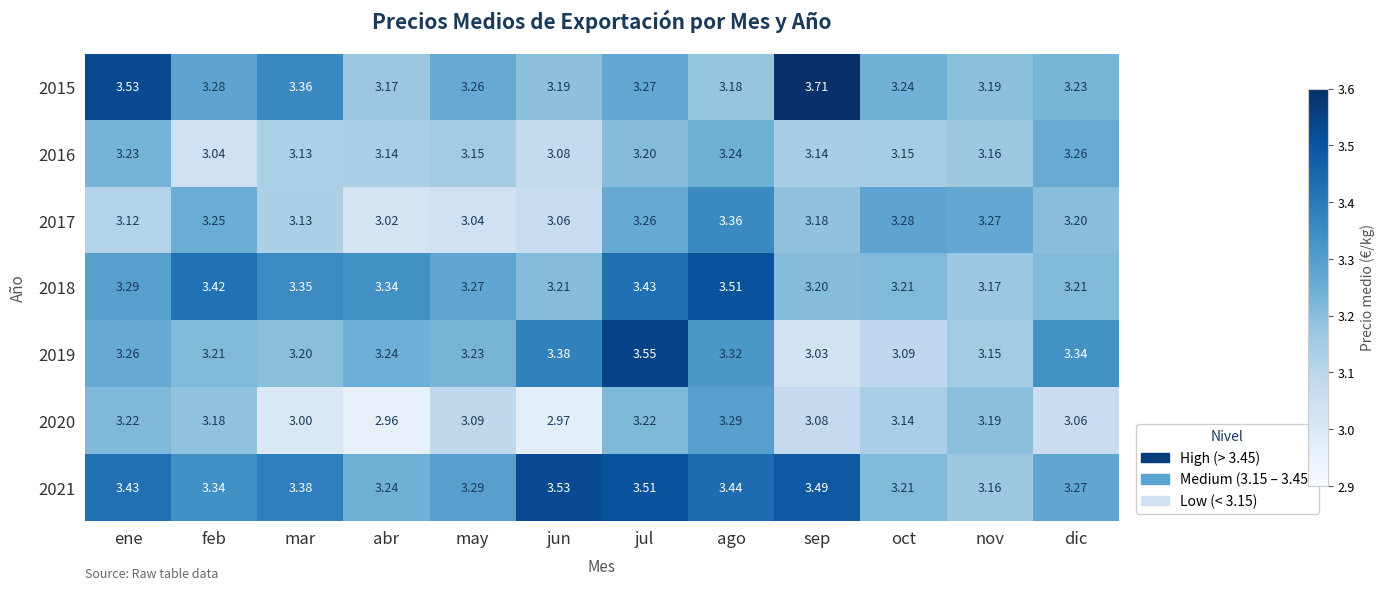

At which label is 2017 closest to 3?

abr